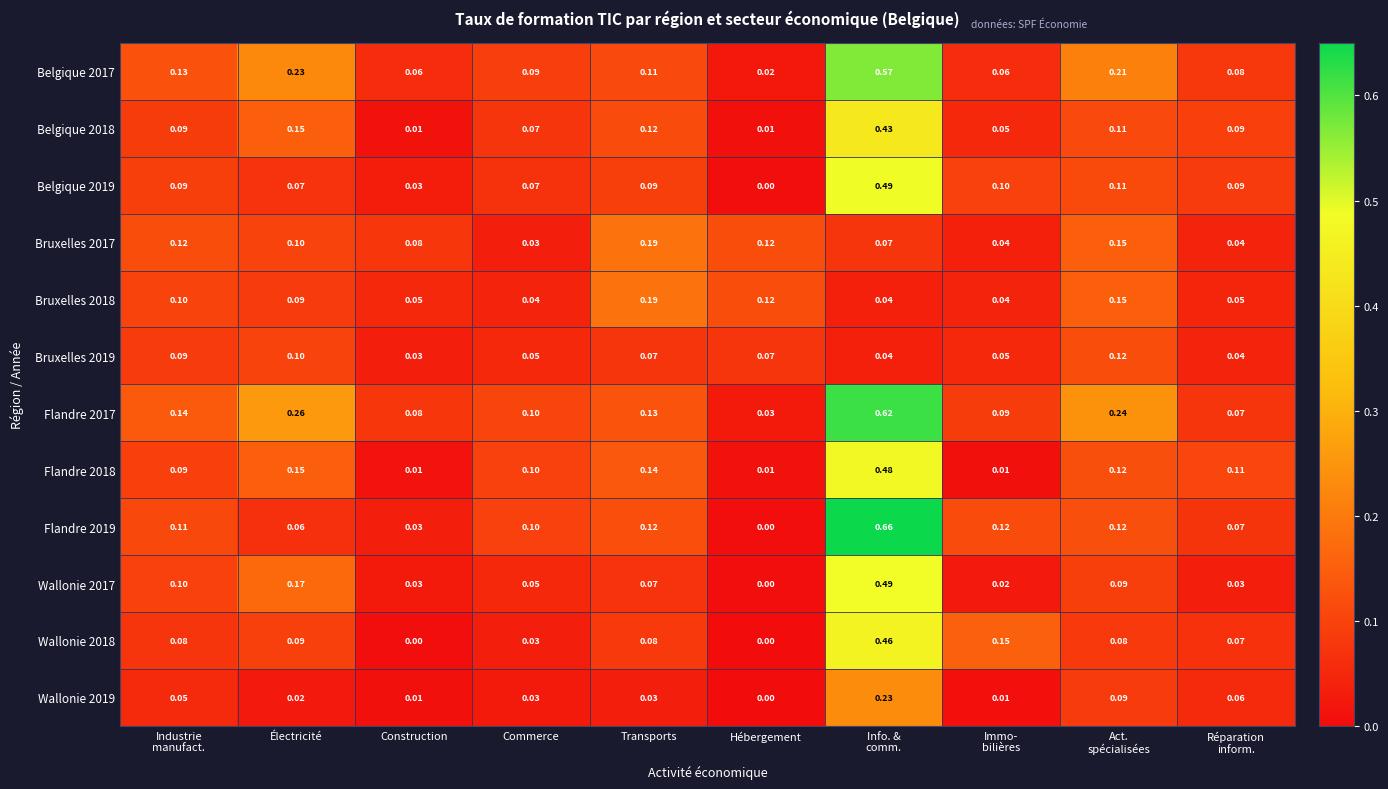

Which category has the lowest value in the Bruxelles 2019 series?

Construction